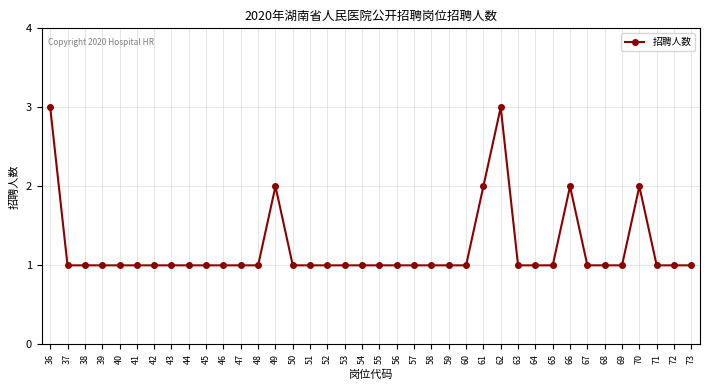

Reading right to left, what are all the values shown in this chart?

73=1	72=1	71=1	70=2	69=1	68=1	67=1	66=2	65=1	64=1	63=1	62=3	61=2	60=1	59=1	58=1	57=1	56=1	55=1	54=1	53=1	52=1	51=1	50=1	49=2	48=1	47=1	46=1	45=1	44=1	43=1	42=1	41=1	40=1	39=1	38=1	37=1	36=3